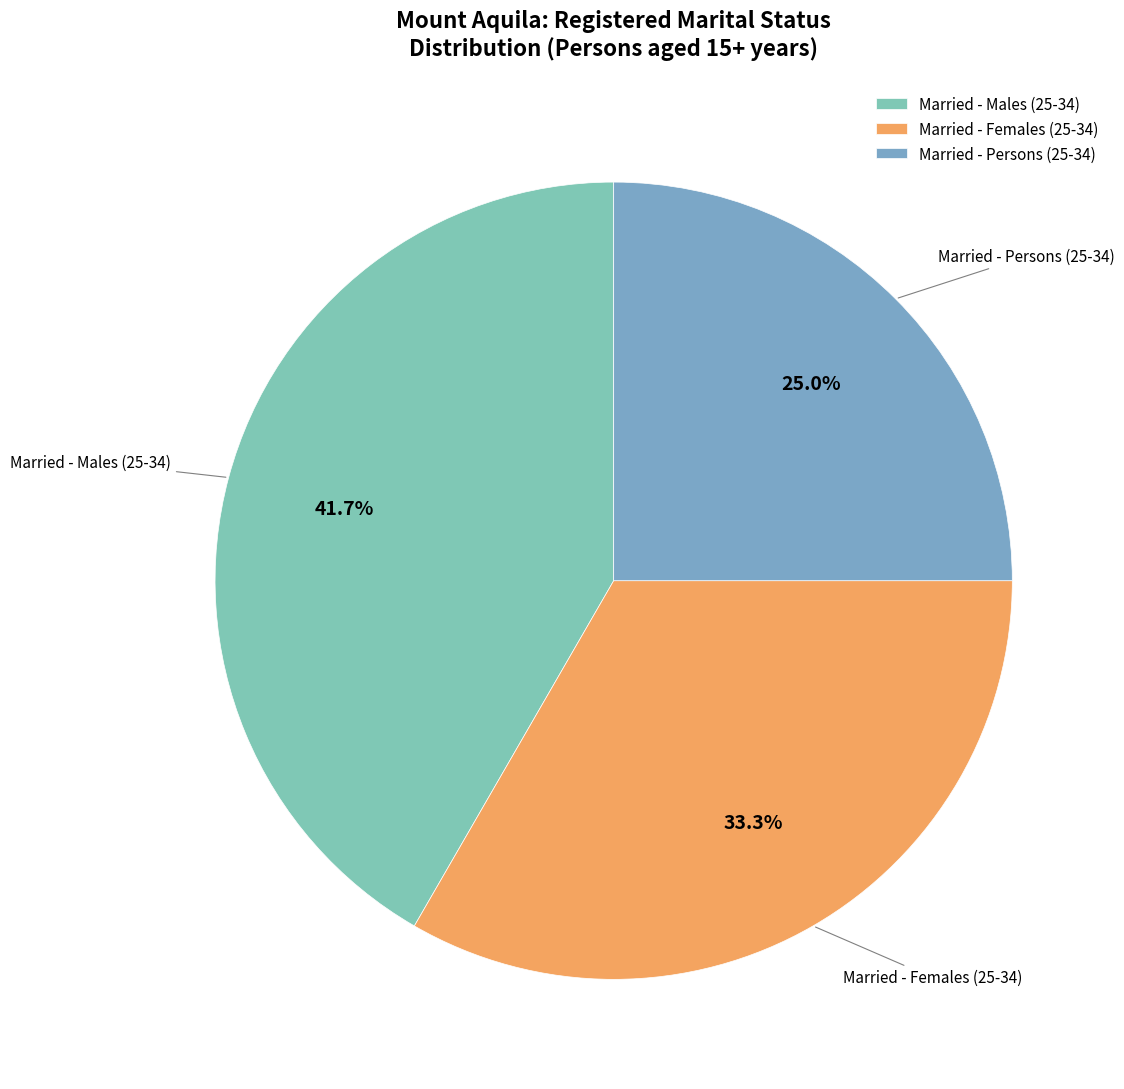

Which slice is the largest?

Married - Males (25-34)